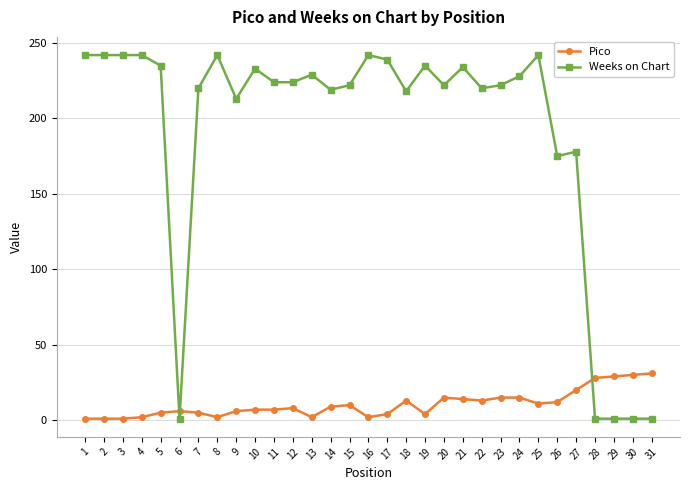

The Weeks on Chart series shows 97 at 2. True or false?

False